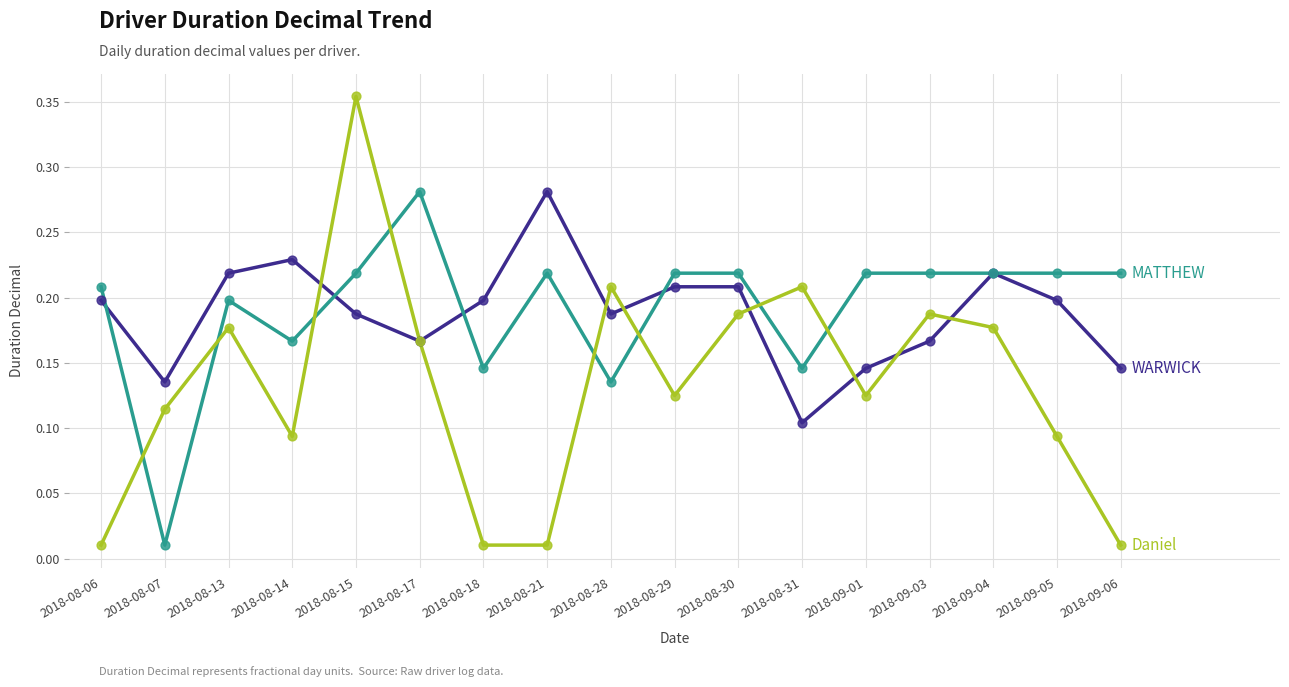

What is the total value across all series at 2018-08-17?

0.6